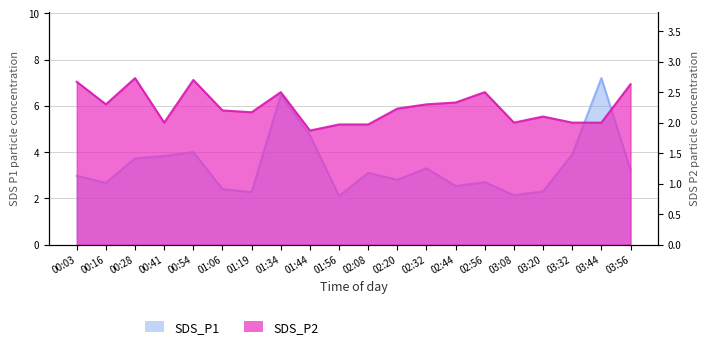

At how many categories does at least one series exceed 2?

20